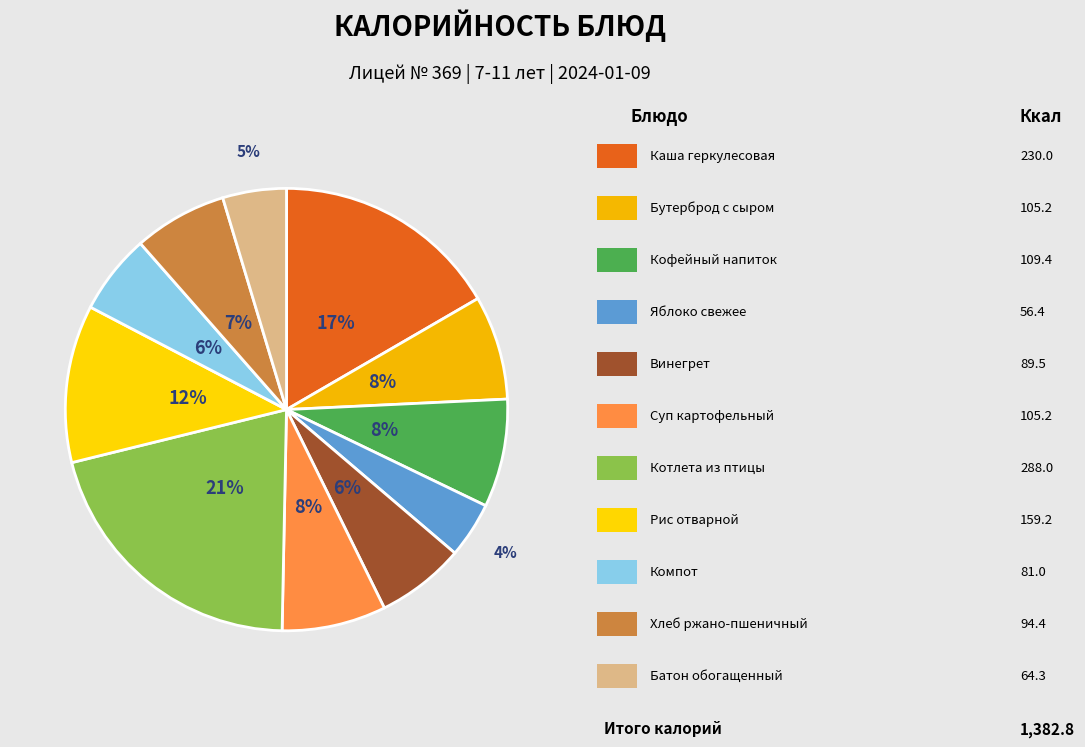

How many segments does this pie chart have?

11